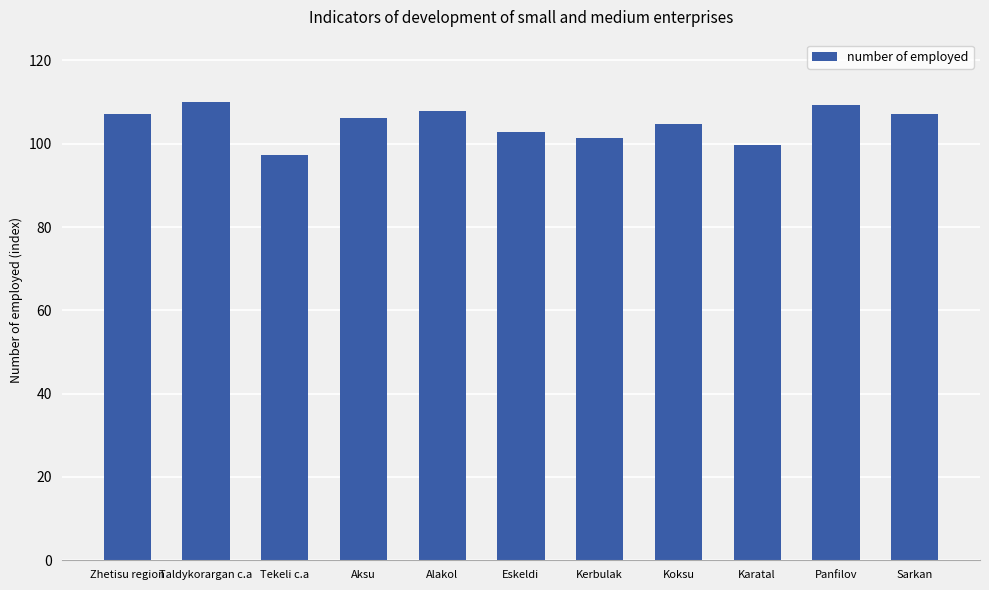

What is the difference between the maximum and minimum values?

12.8